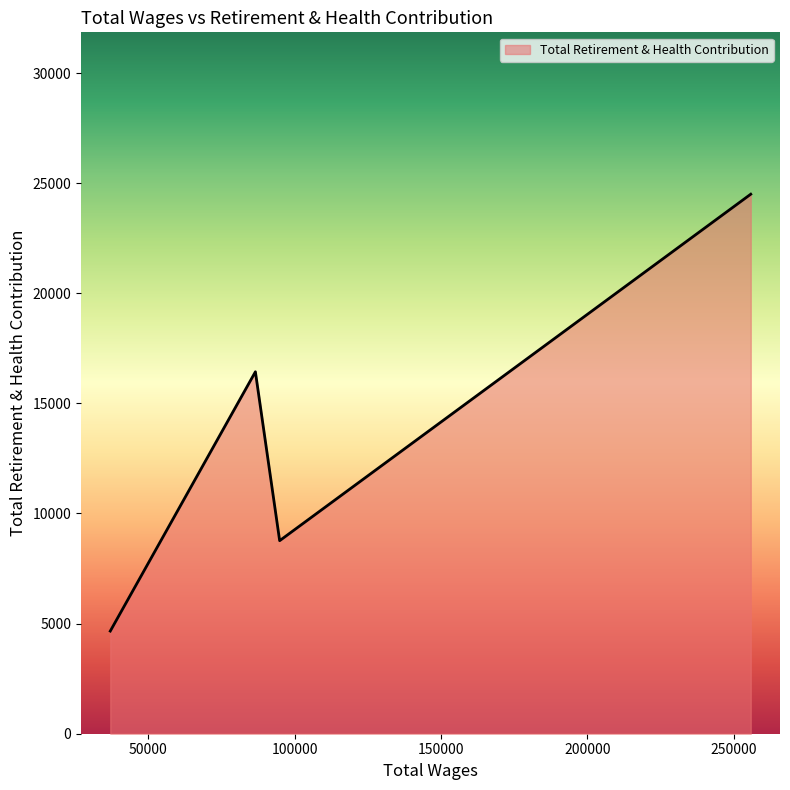

How many interior local peaks (higher than both neighbors) does the data have?

1